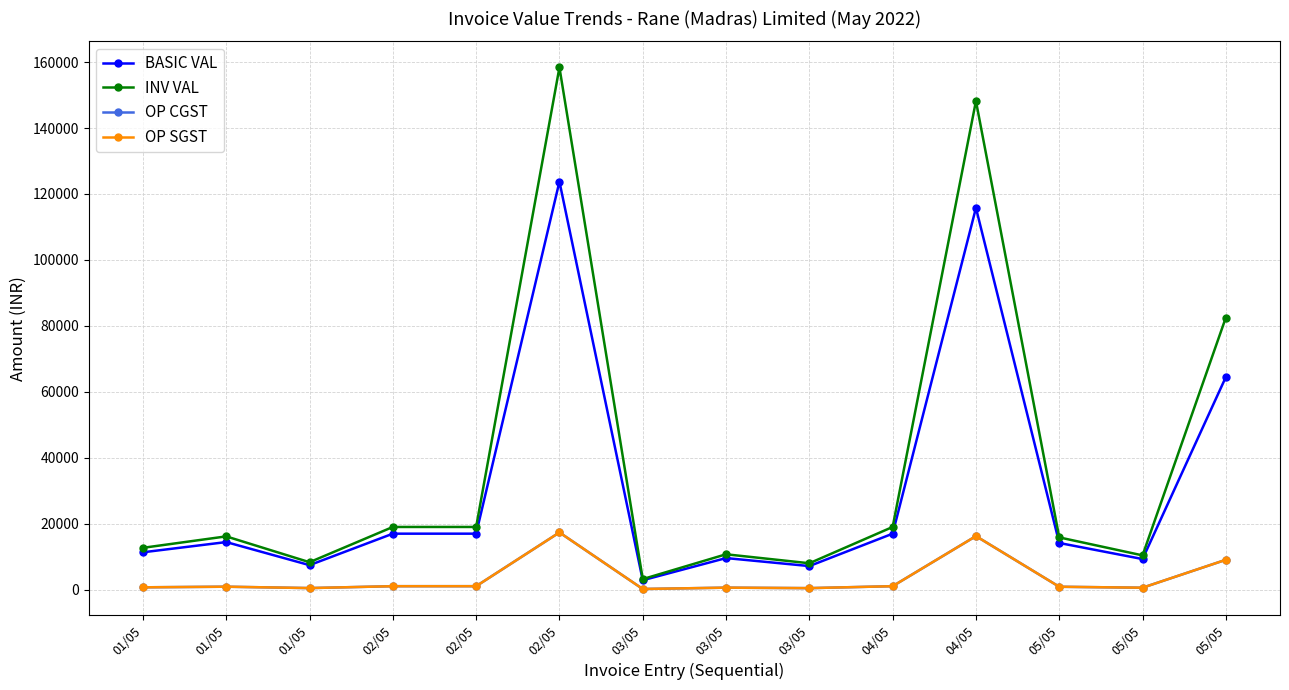

Is this an area chart (filled region under the line)?

No